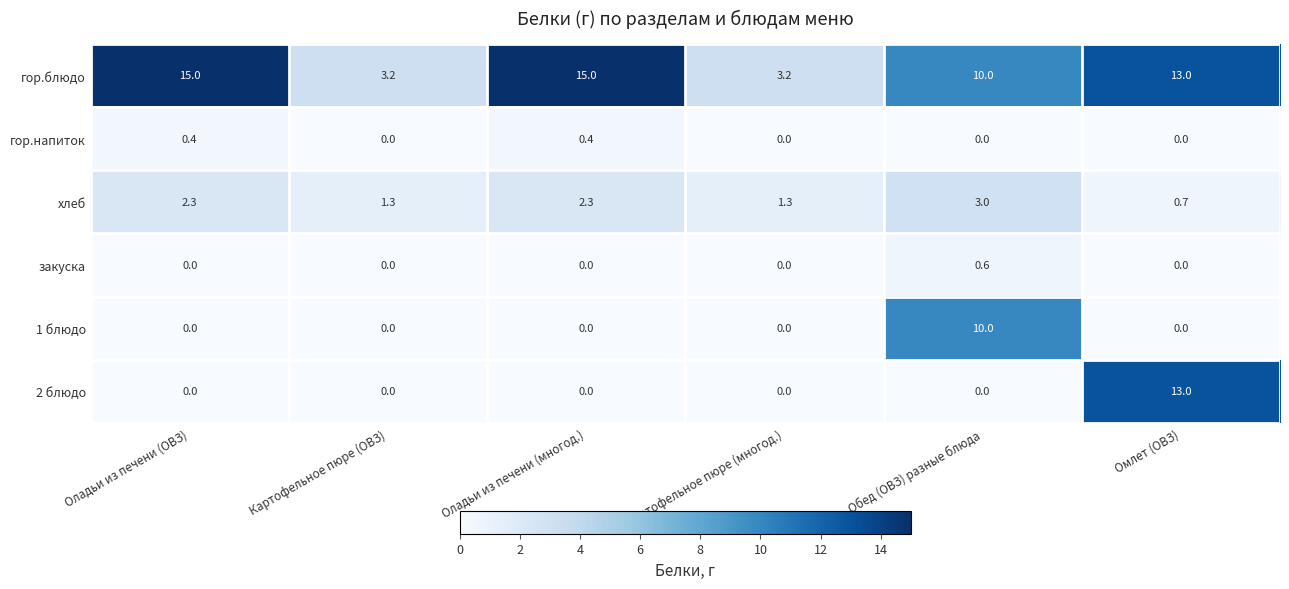

What is the maximum value shown in the chart?

15.0